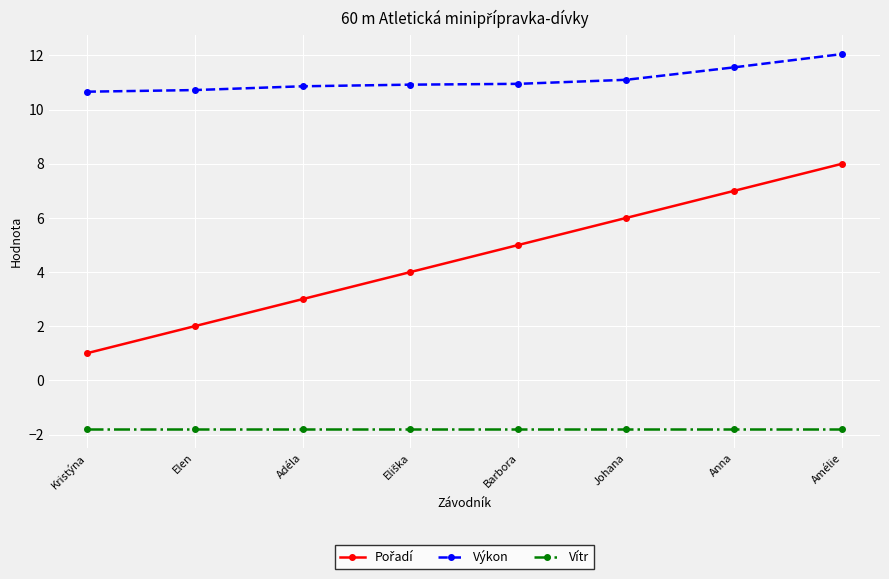

At which category is the sum across all series the highest?

Amélie